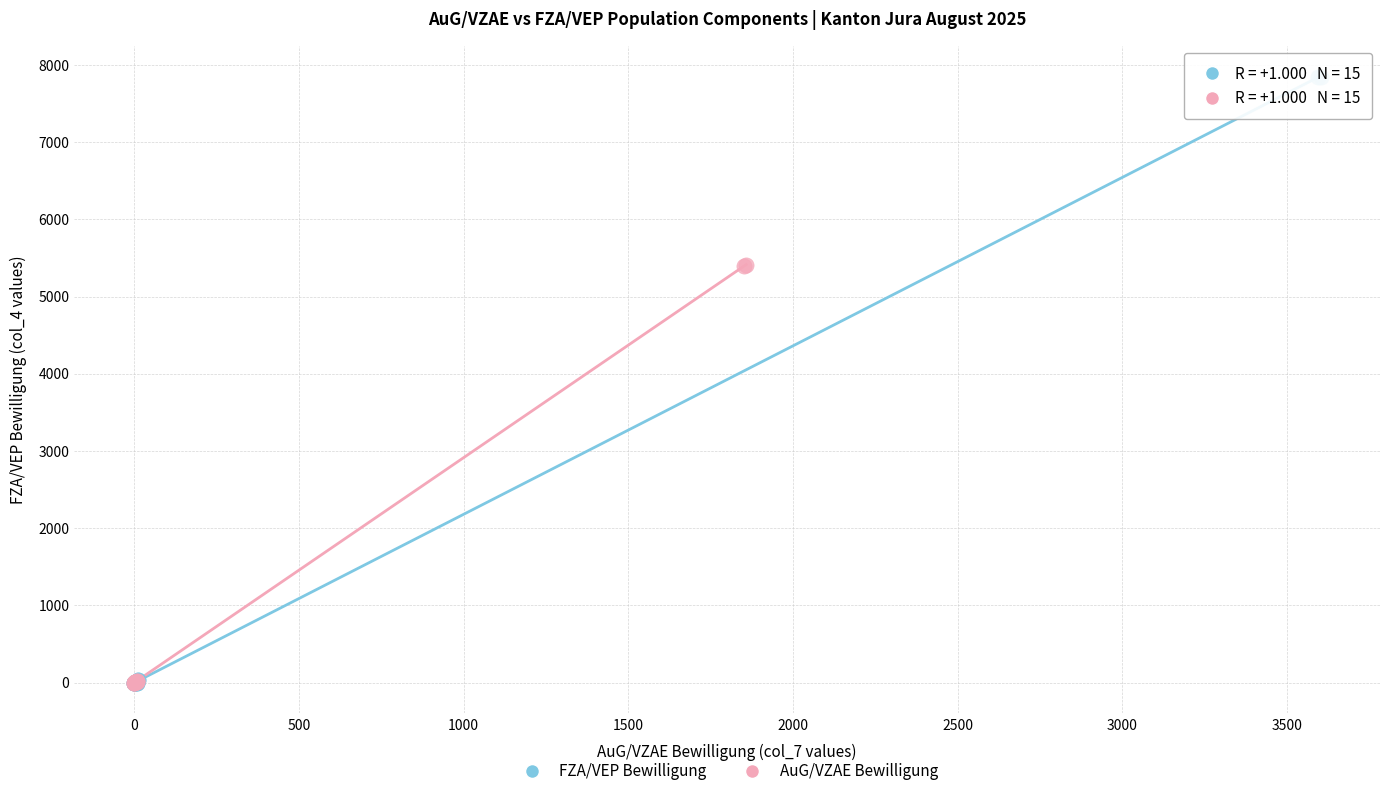

Which series has the widest spread of Y values?

FZA/VEP Bewilligung